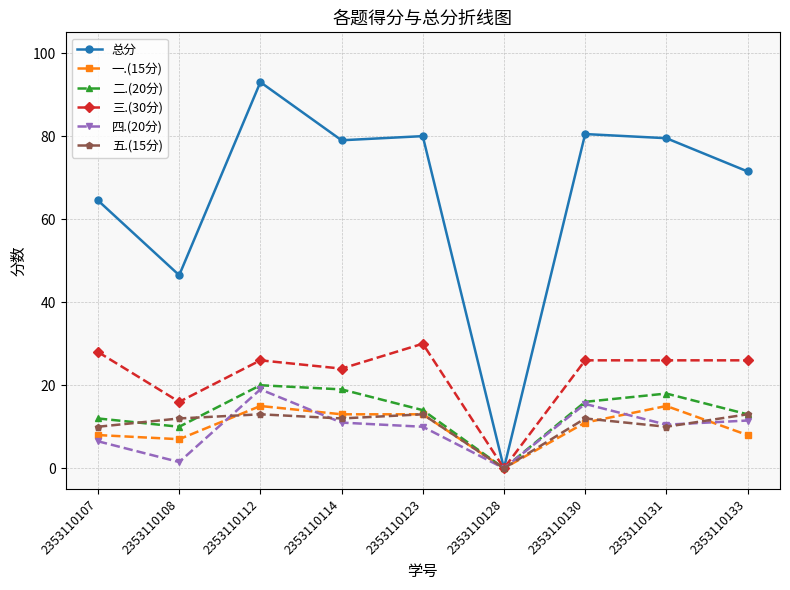

Reading right to left, what are all the values shown in this chart?

总分: 71.5	79.5	80.5	0.0	80.0	79.0	93.0	46.5	64.5
一.(15分): 8.0	15.0	11.0	0.0	13.0	13.0	15.0	7.0	8.0
二.(20分): 13.0	18.0	16.0	0.0	14.0	19.0	20.0	10.0	12.0
三.(30分): 26.0	26.0	26.0	0.0	30.0	24.0	26.0	16.0	28.0
四.(20分): 11.5	10.5	15.5	0.0	10.0	11.0	19.0	1.5	6.5
五.(15分): 13.0	10.0	12.0	0.0	13.0	12.0	13.0	12.0	10.0